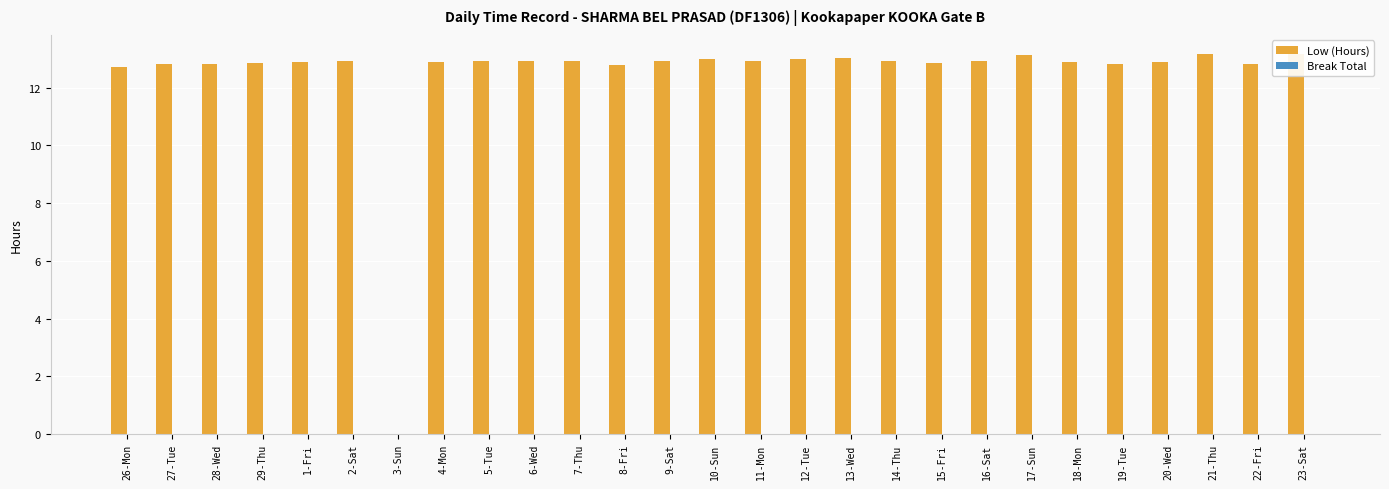

At which label does the data first exceed 12?

26-Mon